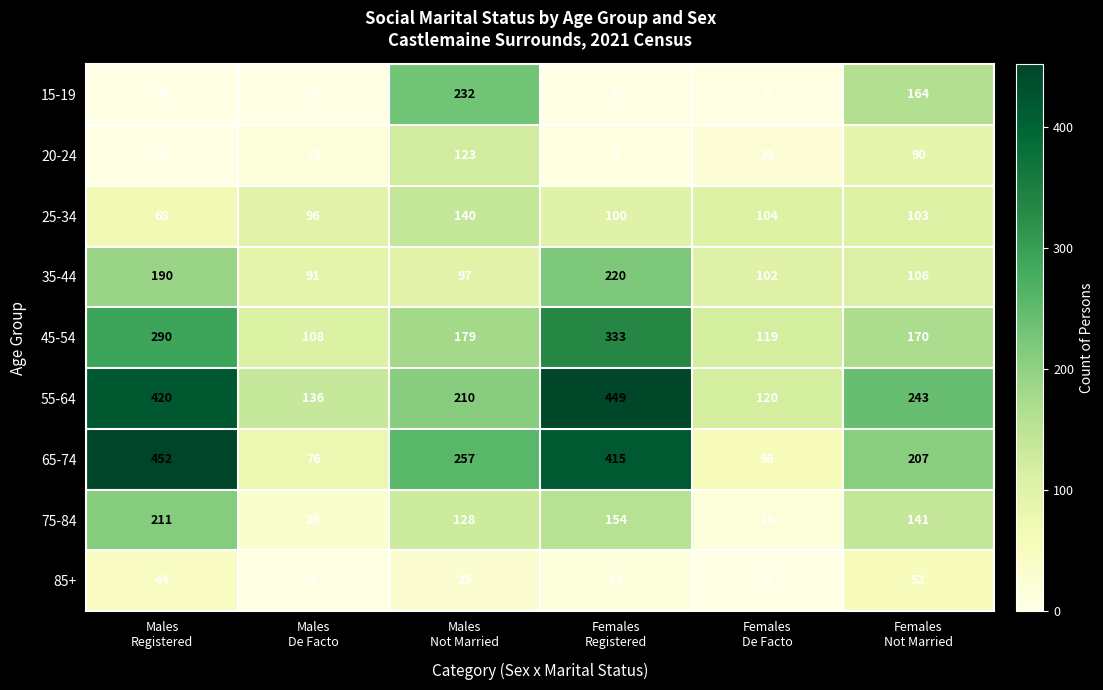

What is the sum of all 25-34 values?

611